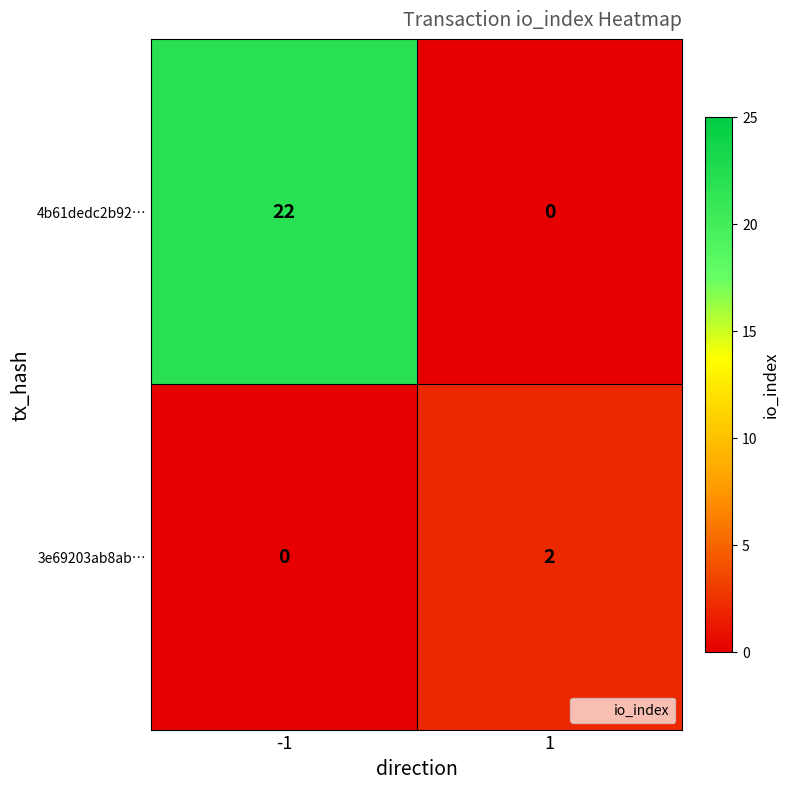

Which series changed the most between -1 and 1?

4b61dedc2b92…